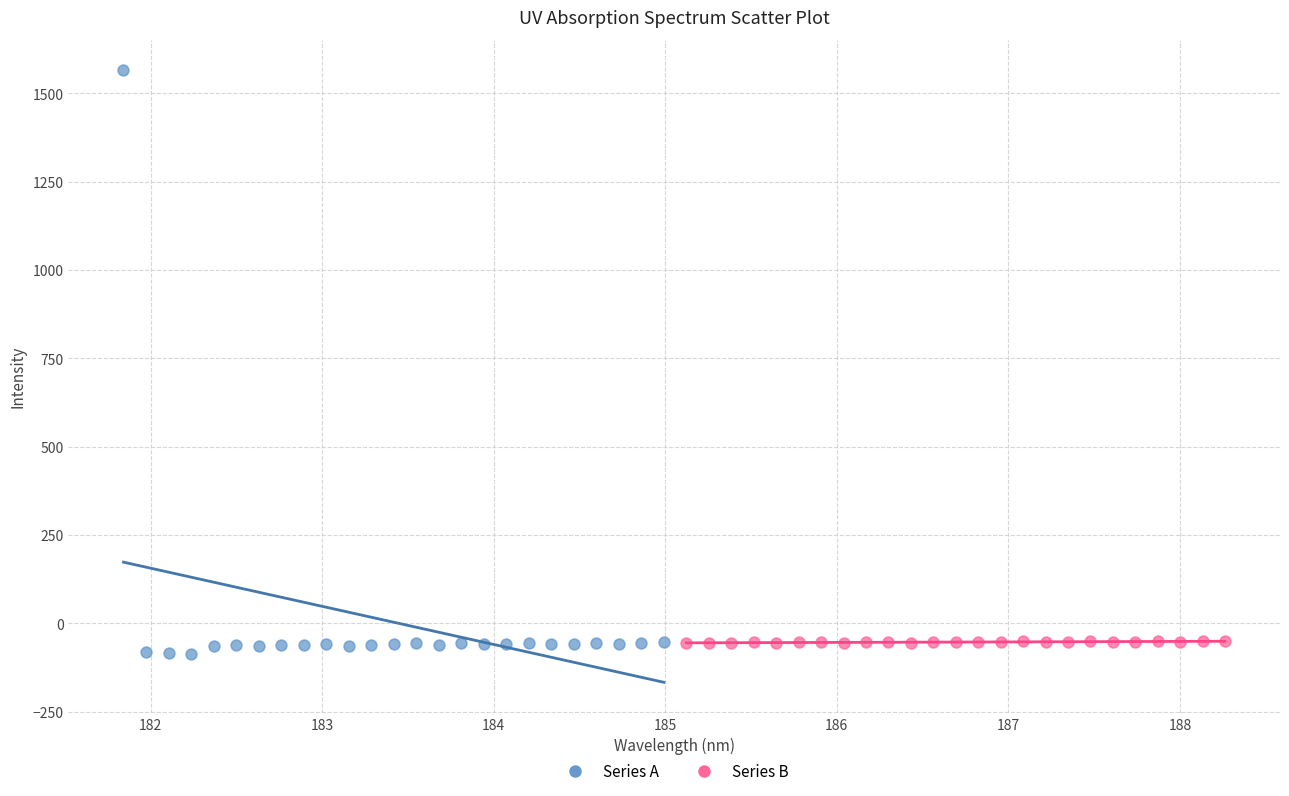

Which series has the widest spread of Y values?

Series A